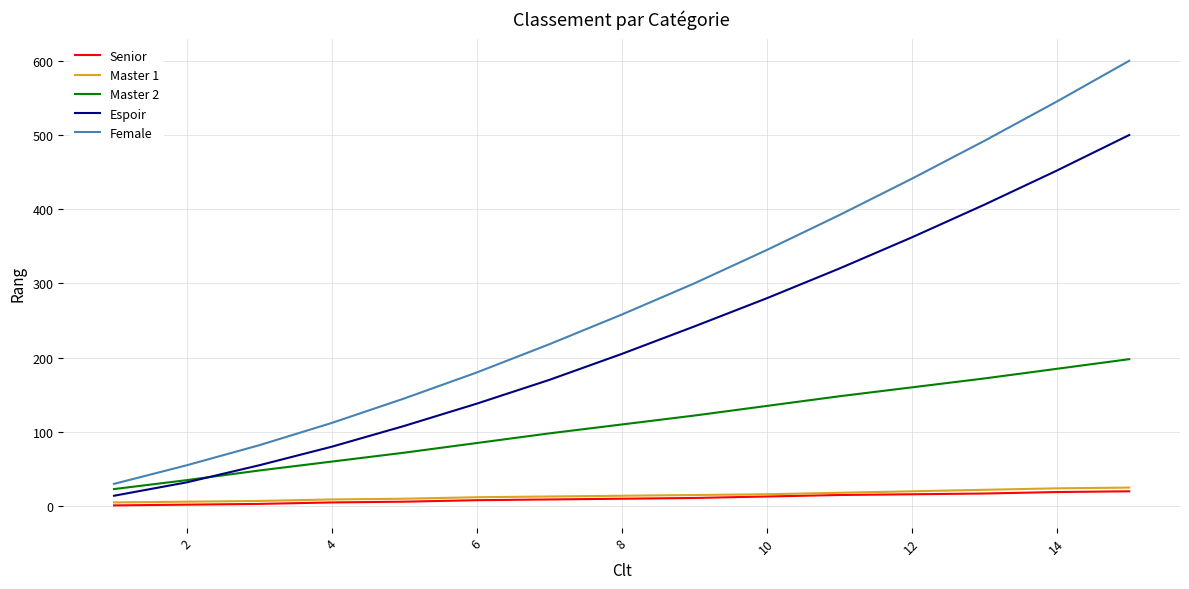

Which series has the largest total across all categories?

Female